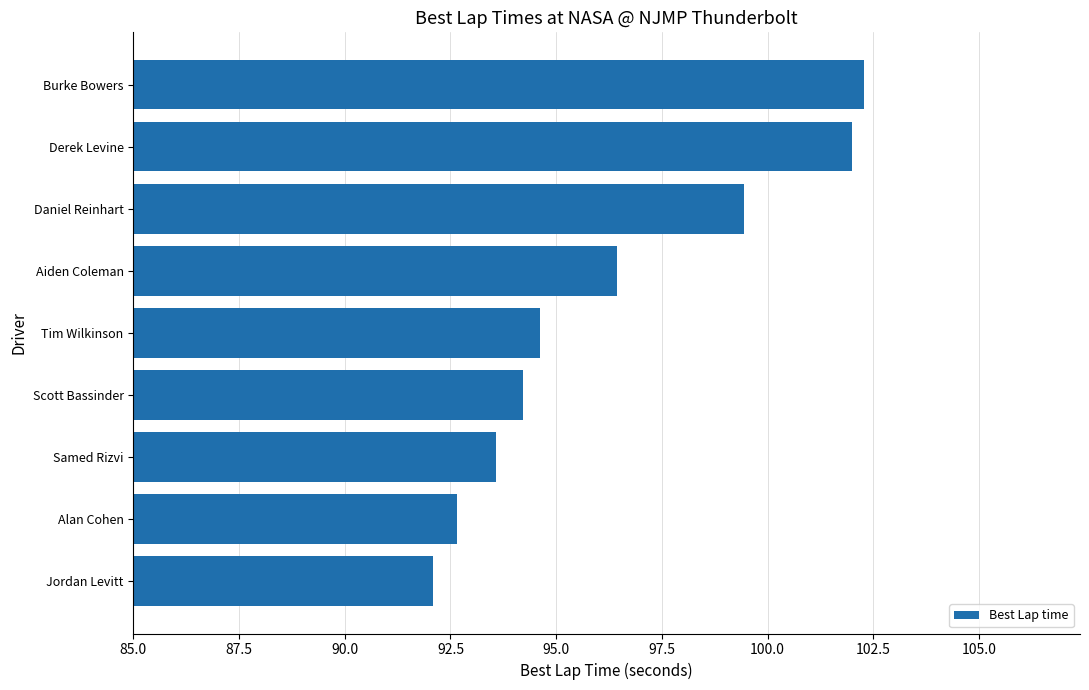

What is the difference between the maximum and minimum values?

10.2